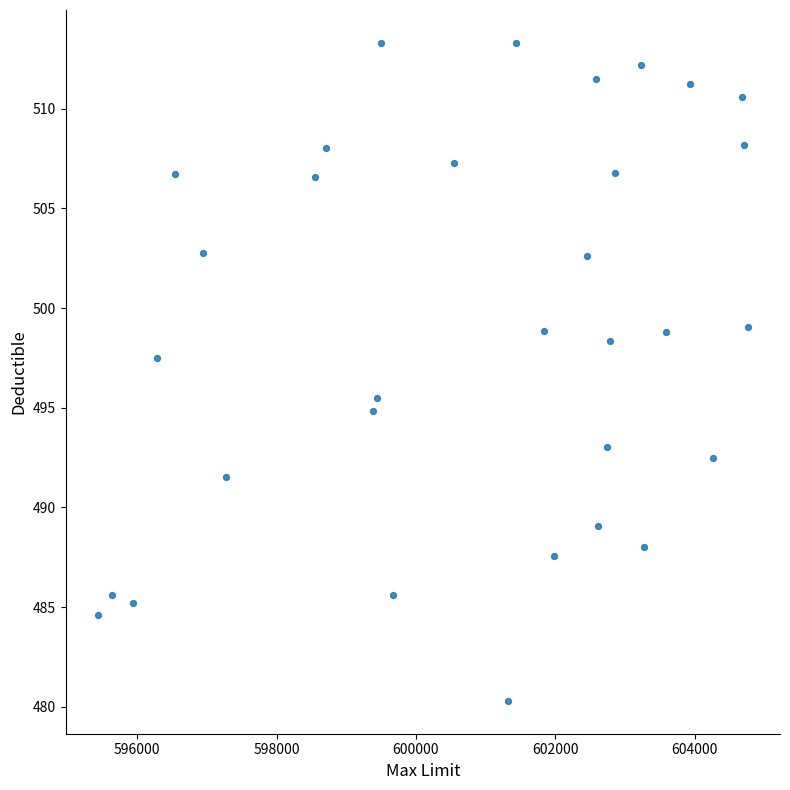

What is the range of X values (max minus min)?

9318.2